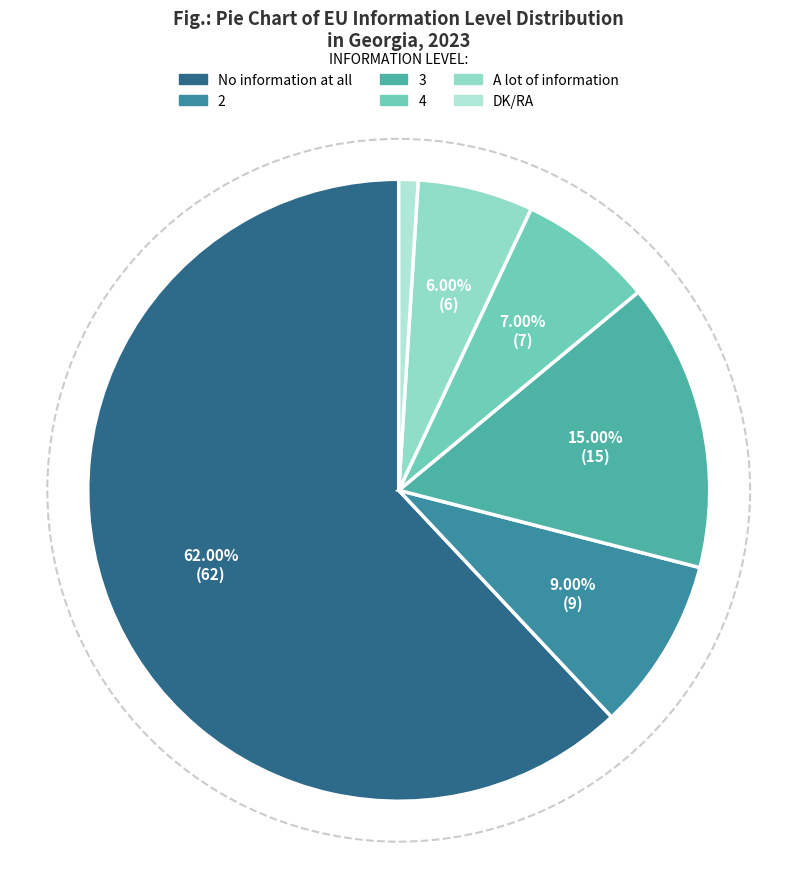

What is the ratio of the value at 3 to the value at DK/RA?

15.0